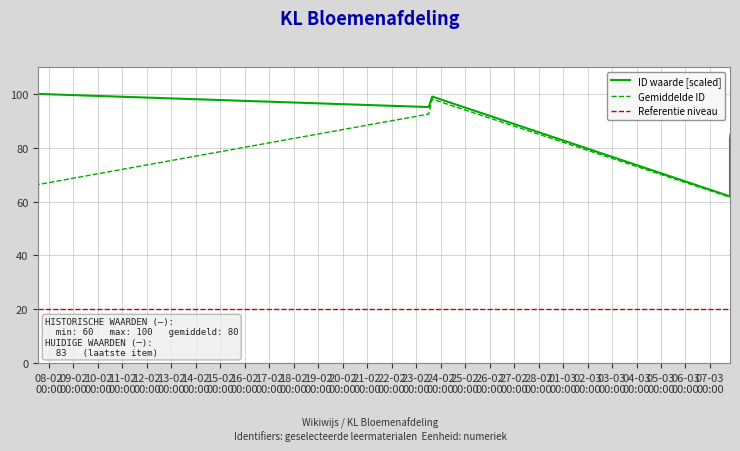

True or false: Referentie niveau and ID waarde [scaled] intersect in this chart.

False